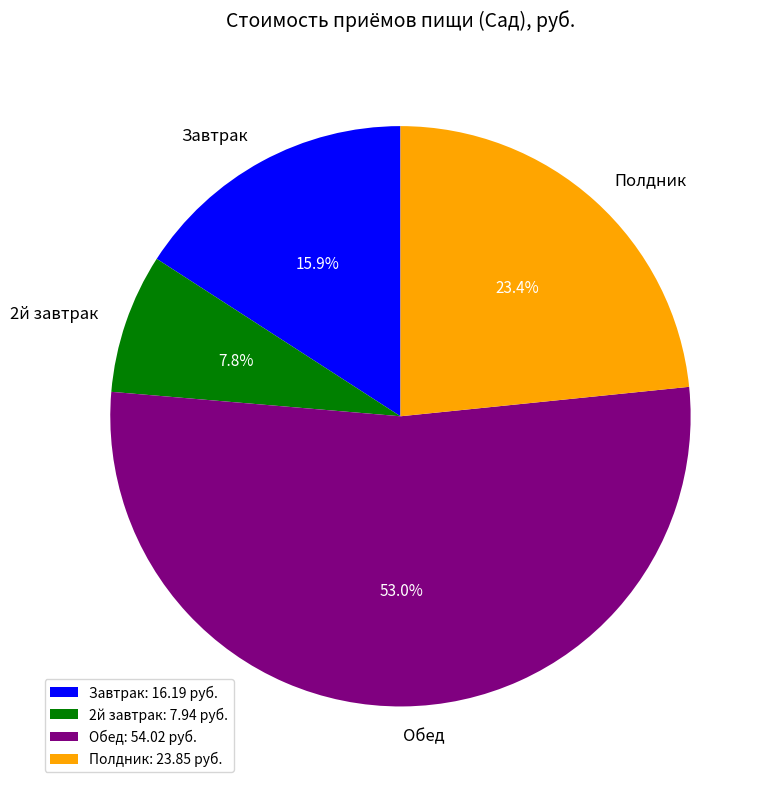

What is the largest slice in the pie chart?

Обед